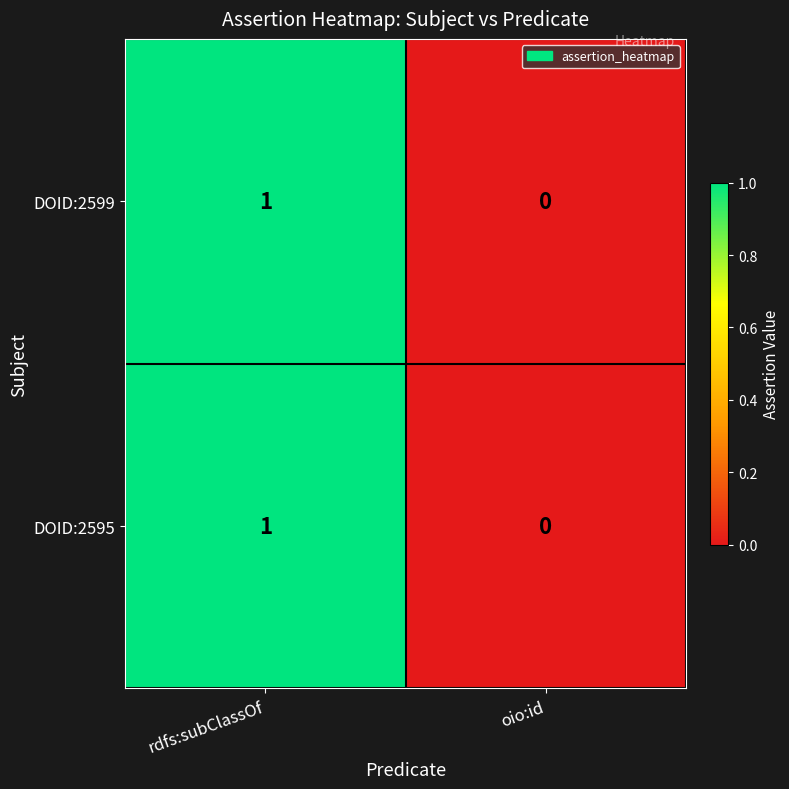

How many distinct data groups are displayed?

2